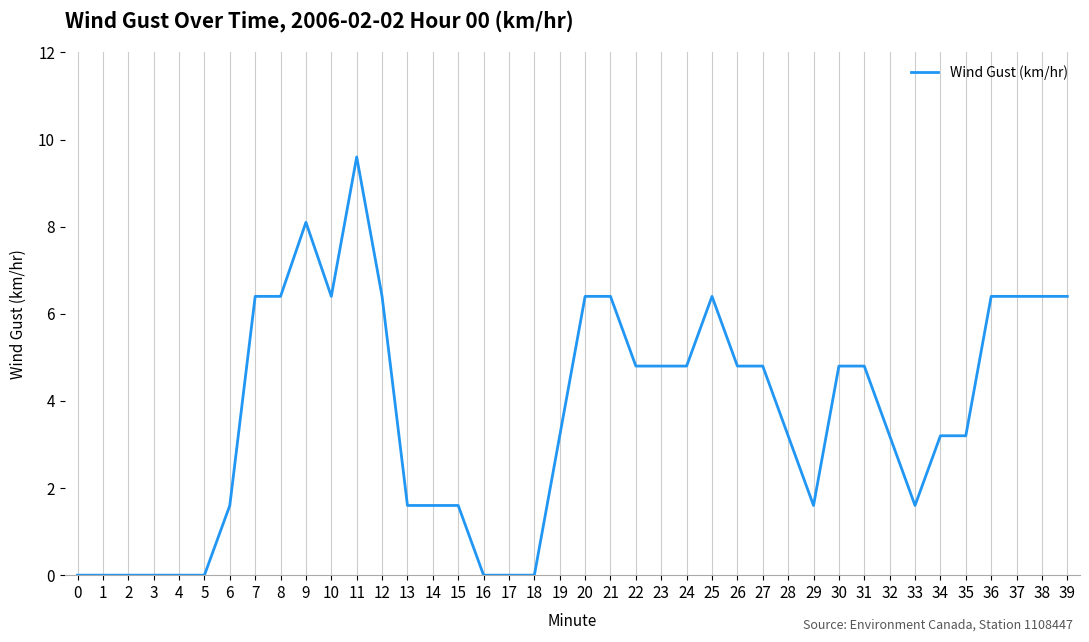

What is the difference between the maximum and minimum values?

9.6